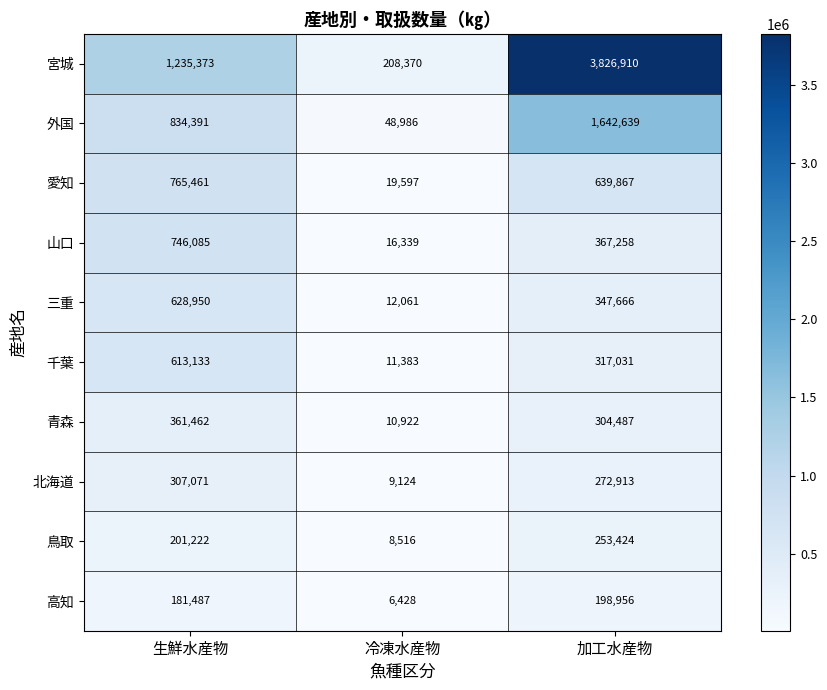

Rank the series at 生鮮水産物 from highest to lowest value.

宮城, 外国, 愛知, 山口, 三重, 千葉, 青森, 北海道, 鳥取, 高知